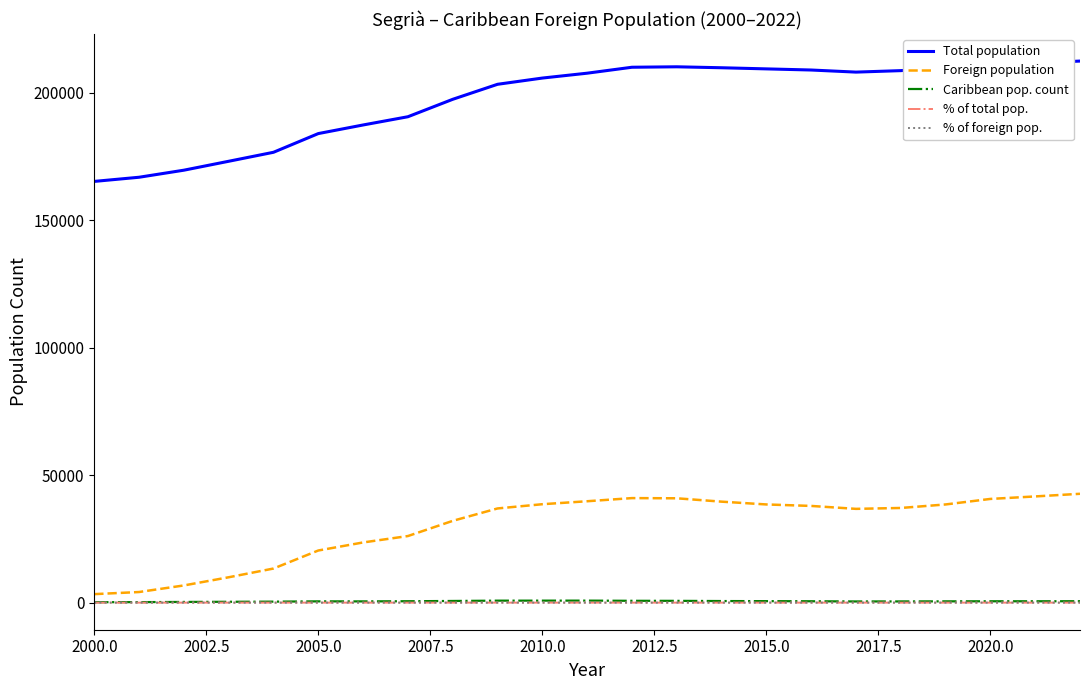

True or false: Total population and Foreign population cross at least once.

False